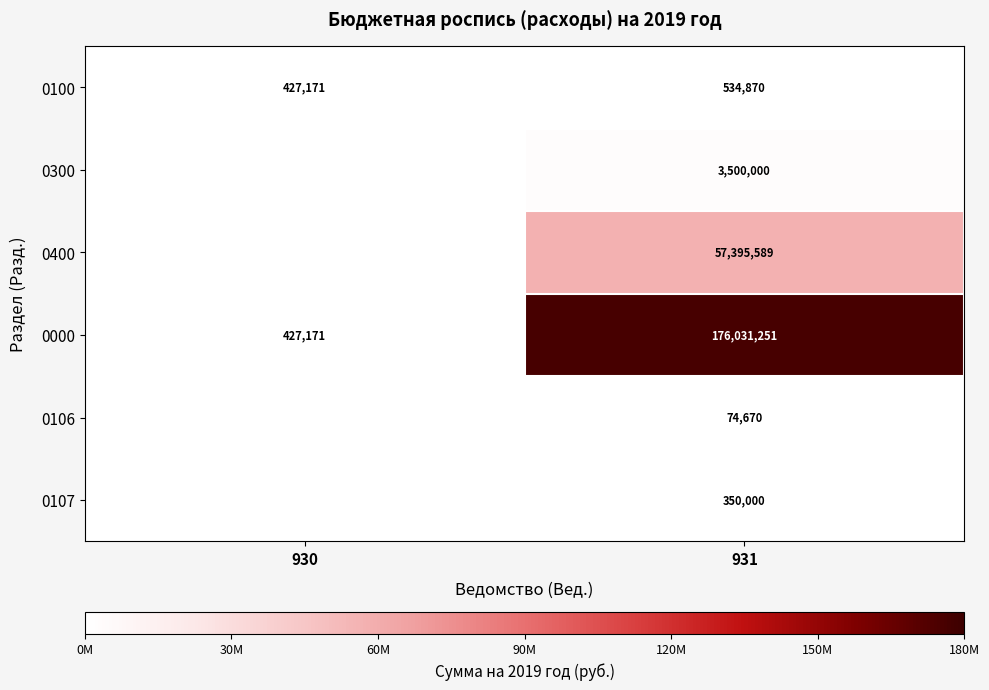

Read the 0100 value at 930, to the nearest 100.

427200